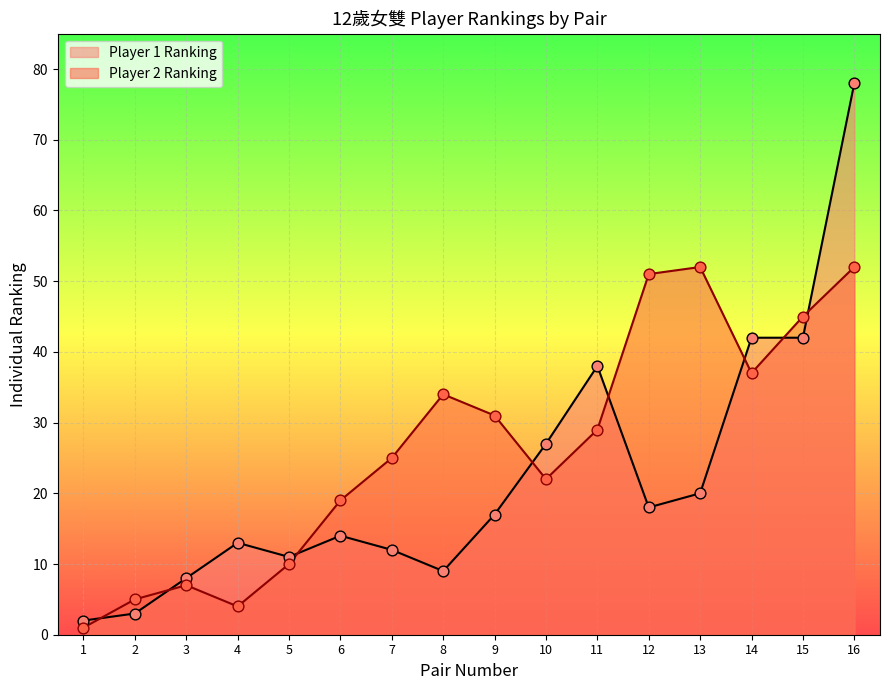

At how many categories does at least one series exceed 24?

10